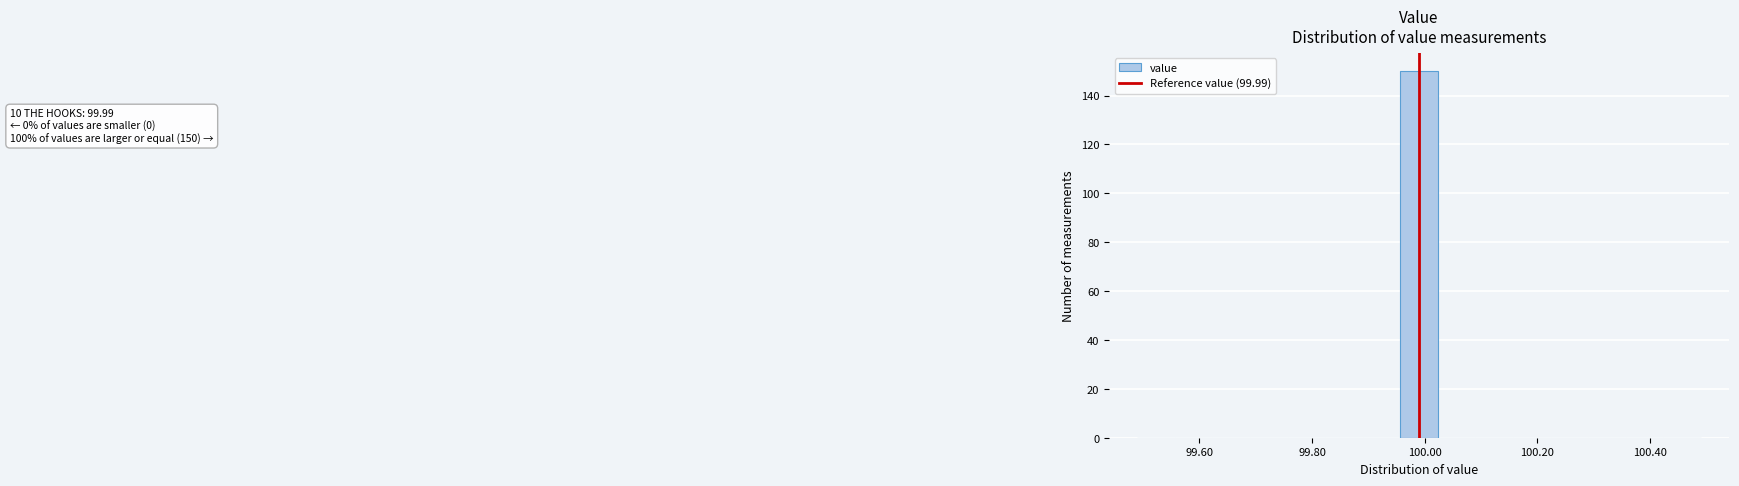

Around what value on the x-axis is the tallest bar? Give the approximate position of its centre, as read against the axis.

100.00